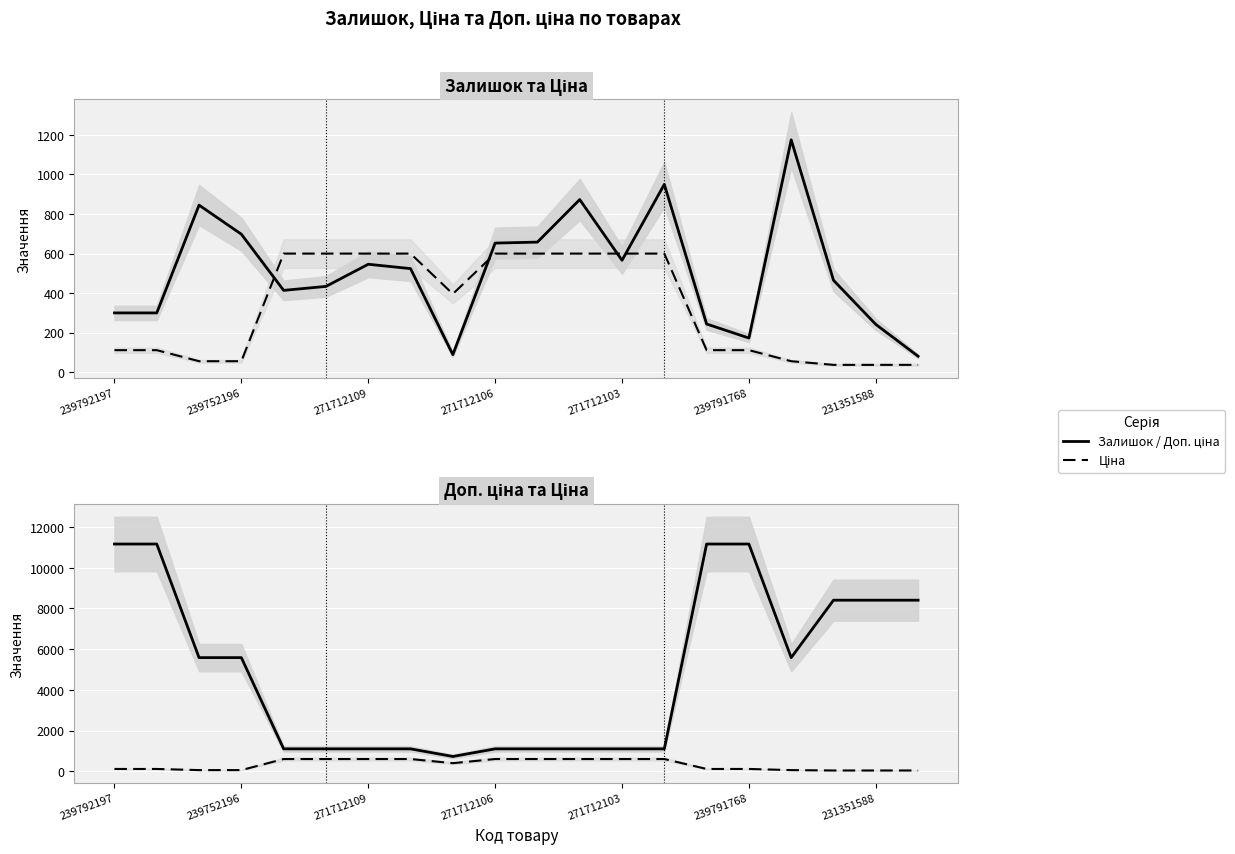

What is the label of the 8th point from the left?

7